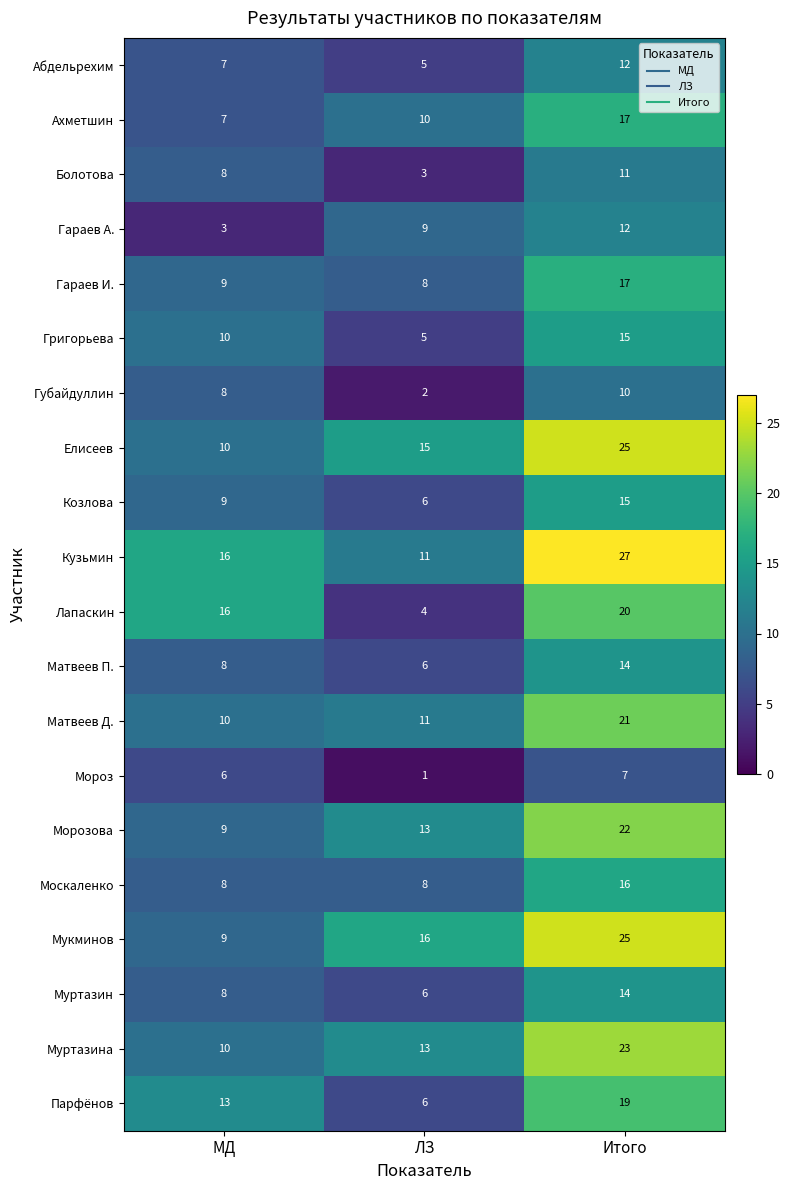

What is the difference between the highest and lowest values at ЛЗ?

15